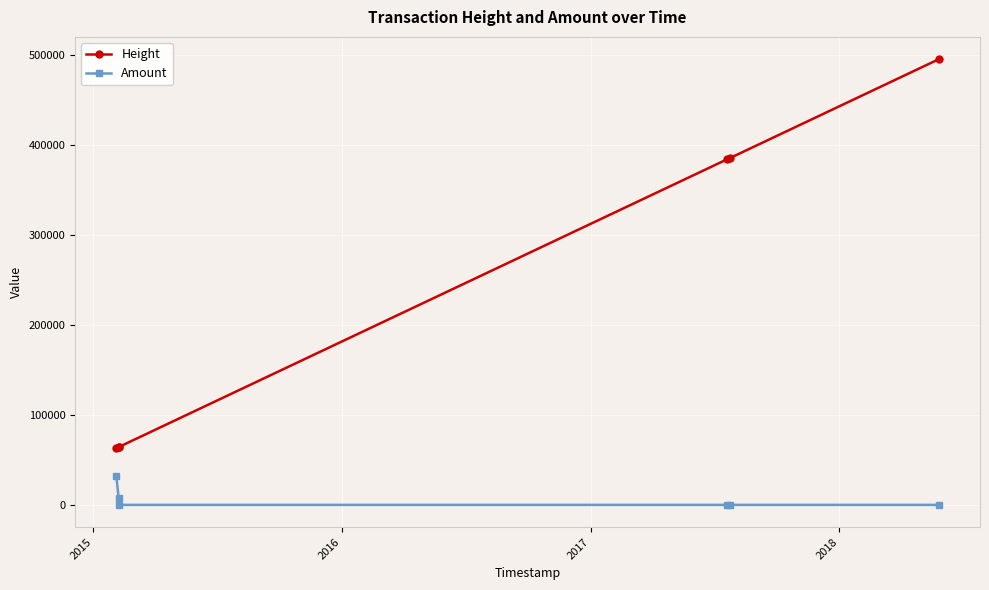

True or false: Height and Amount intersect in this chart.

False